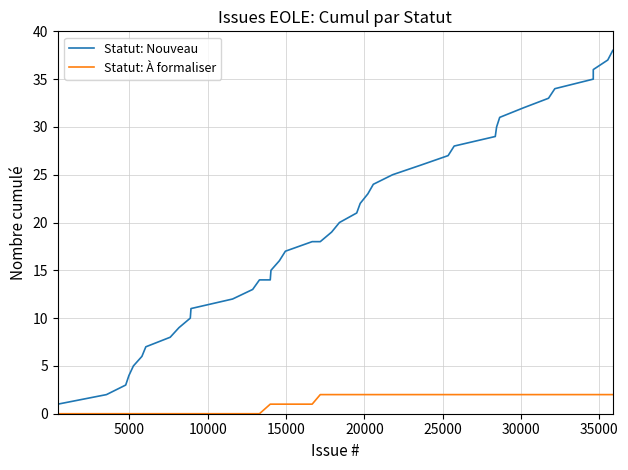

Which series has the widest spread of values?

Statut: Nouveau